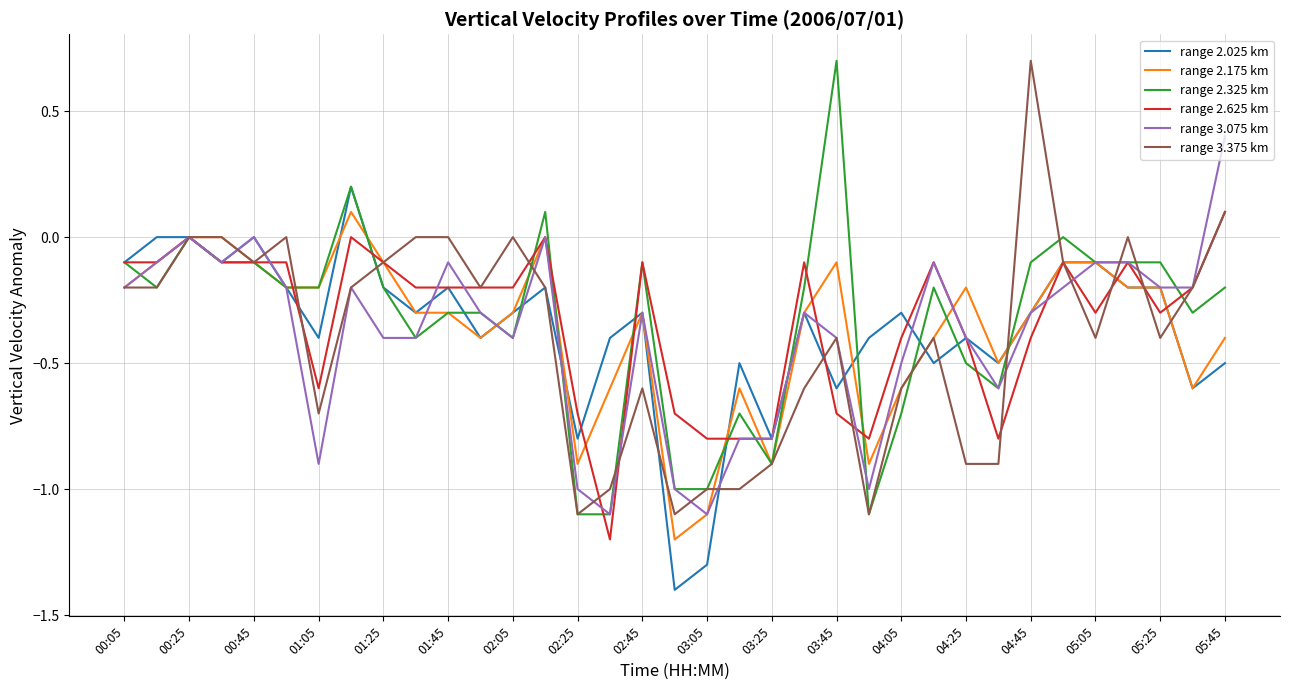

What is the lowest value of the range 3.075 km series?

-1.1